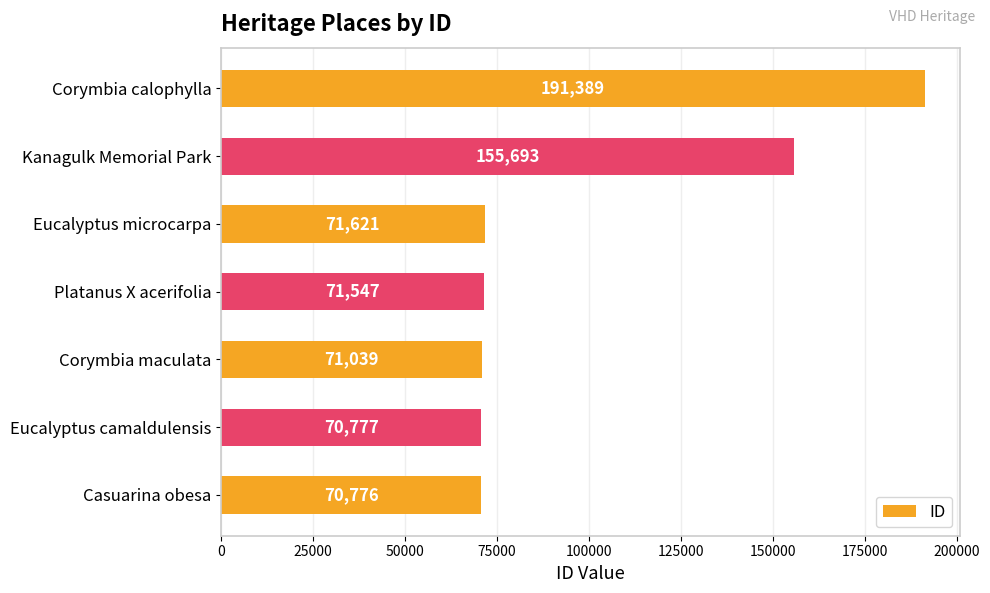

What is the sum of all values?

702842